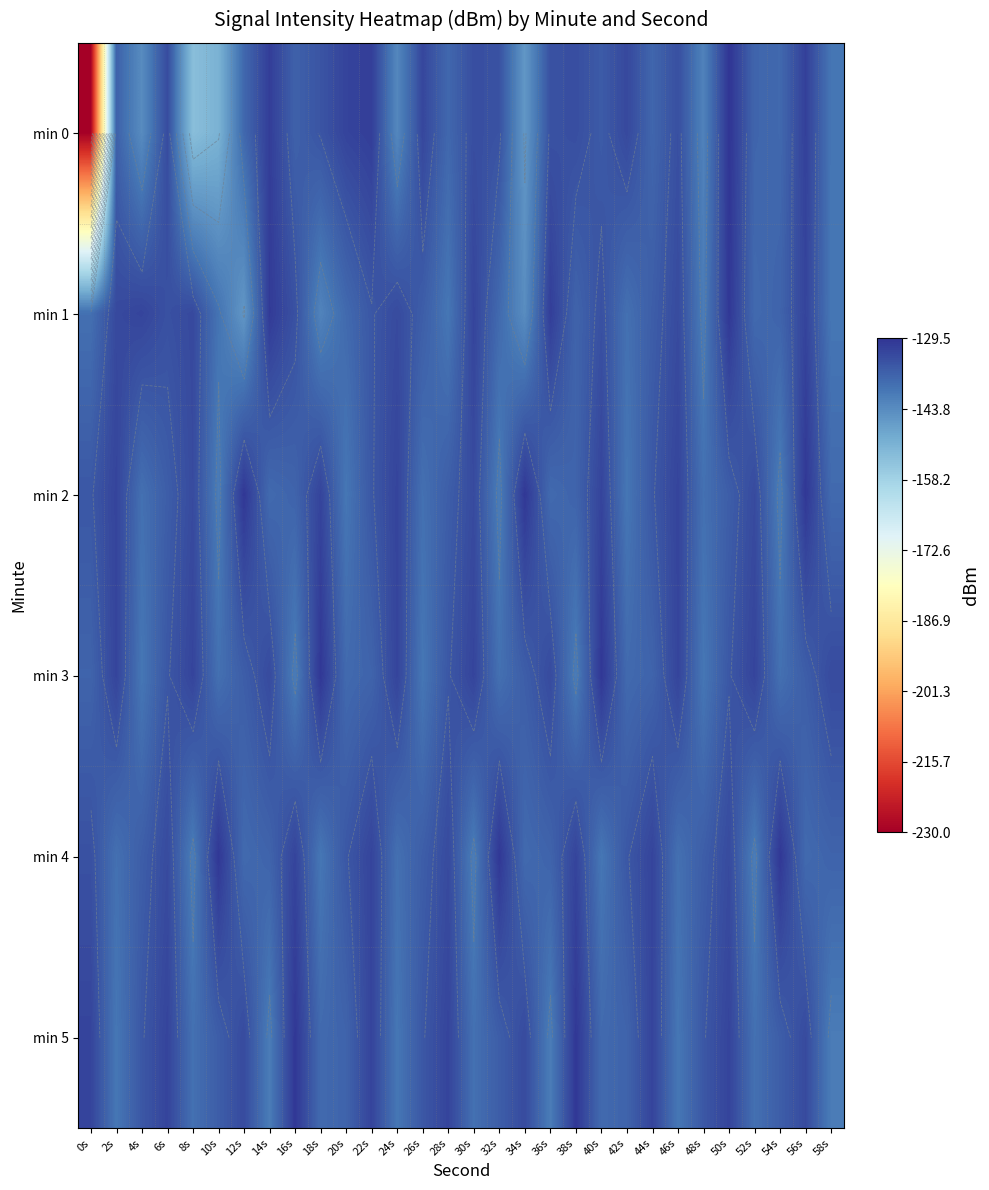

How many data points in min 4 are less than -136?

14